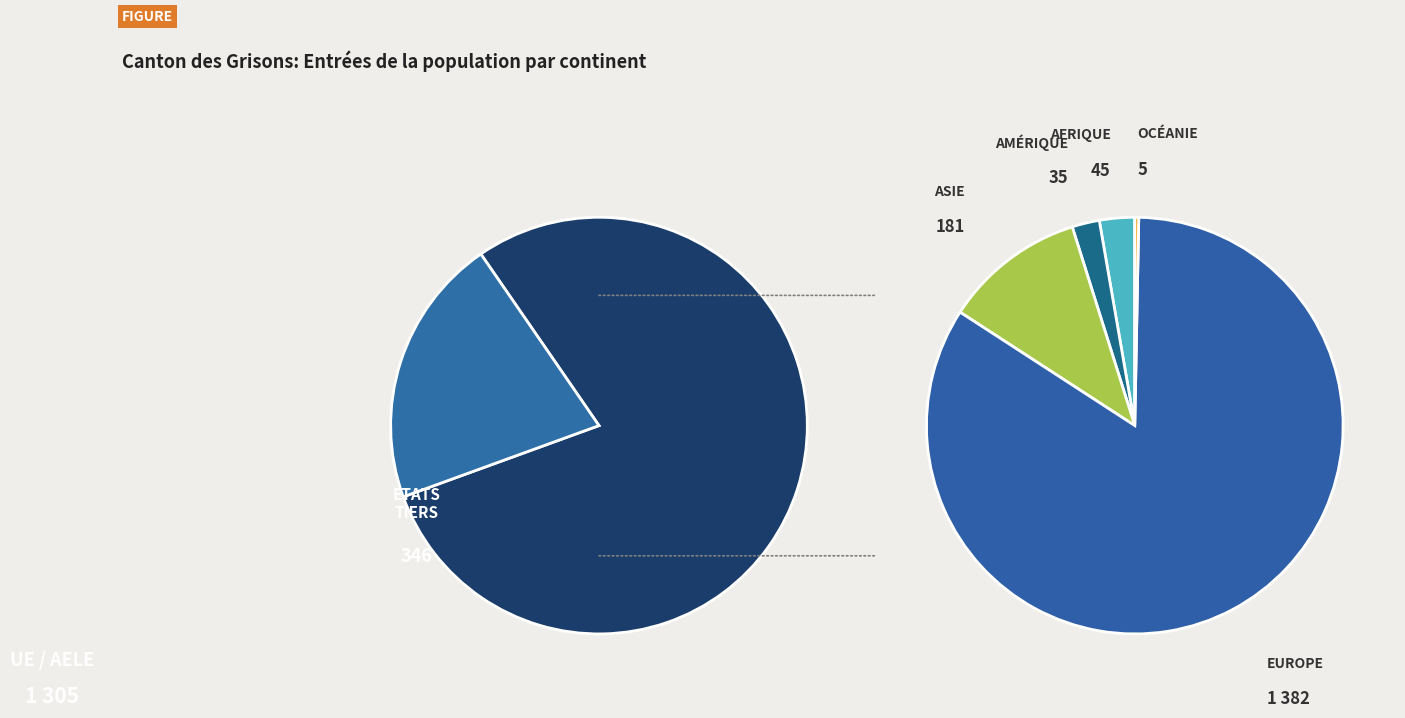

How many slices are in this pie chart?

5